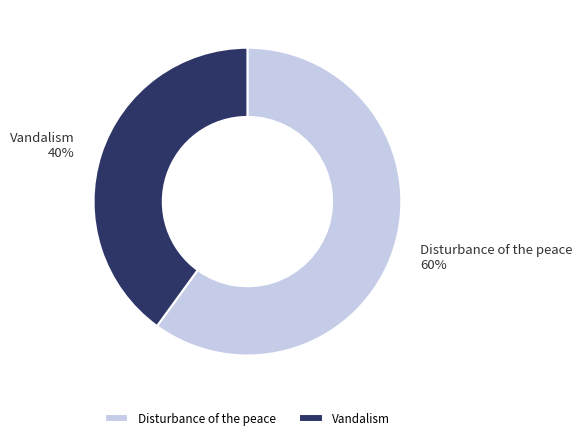

To the nearest percent, what is the combined percentage of Disturbance of the peace and Vandalism?

100%